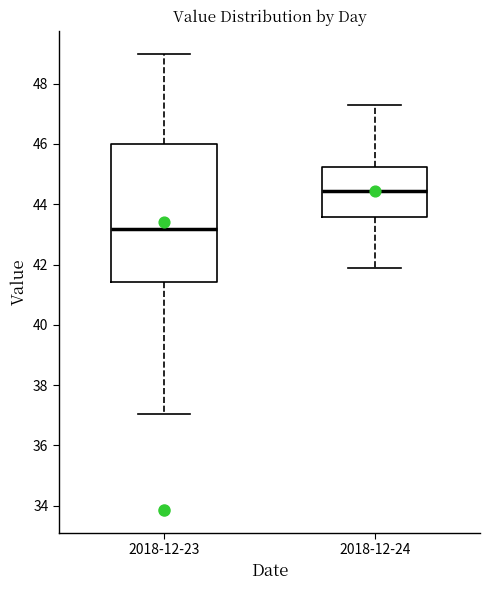

Reading left to right, transcribe this box plot: for each box, give where its median line is, the range the box spans, and where its two whiskers end, as read against the y-axis. The values are not printed on the chart, so give them approximately, as read against the axis.

2018-12-23: median 43.2, box 41.4 to 46.0, whiskers 37.0 to 49.0
2018-12-24: median 44.4, box 43.6 to 45.2, whiskers 42.0 to 47.4